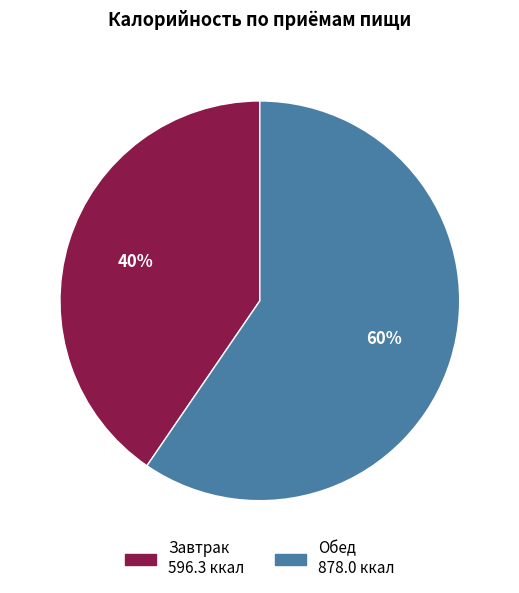

To the nearest percent, what is the combined percentage of Обед and Завтрак?

100%